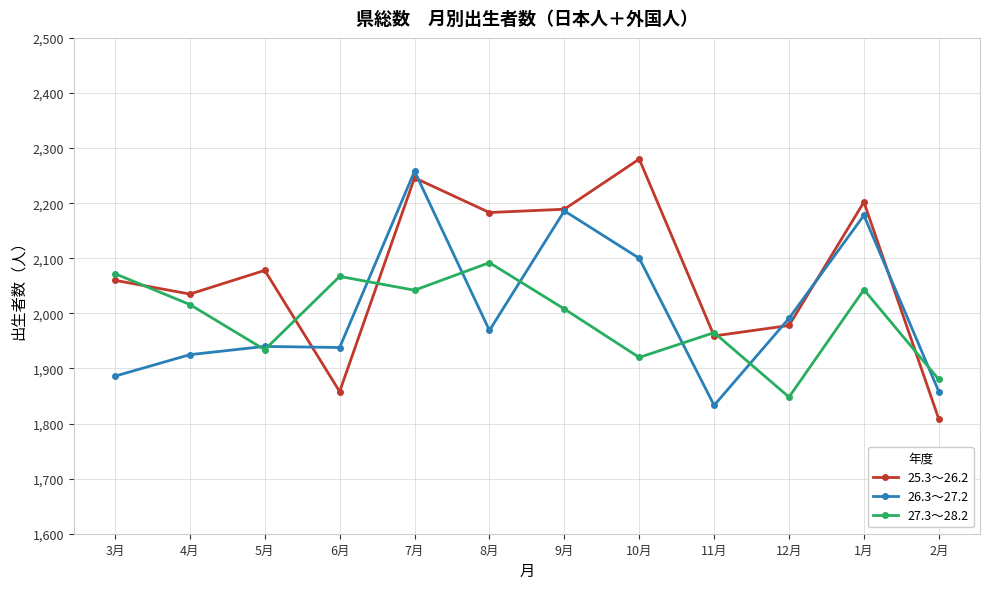

Which series changed the most between 4月 and 5月?

27.3～28.2